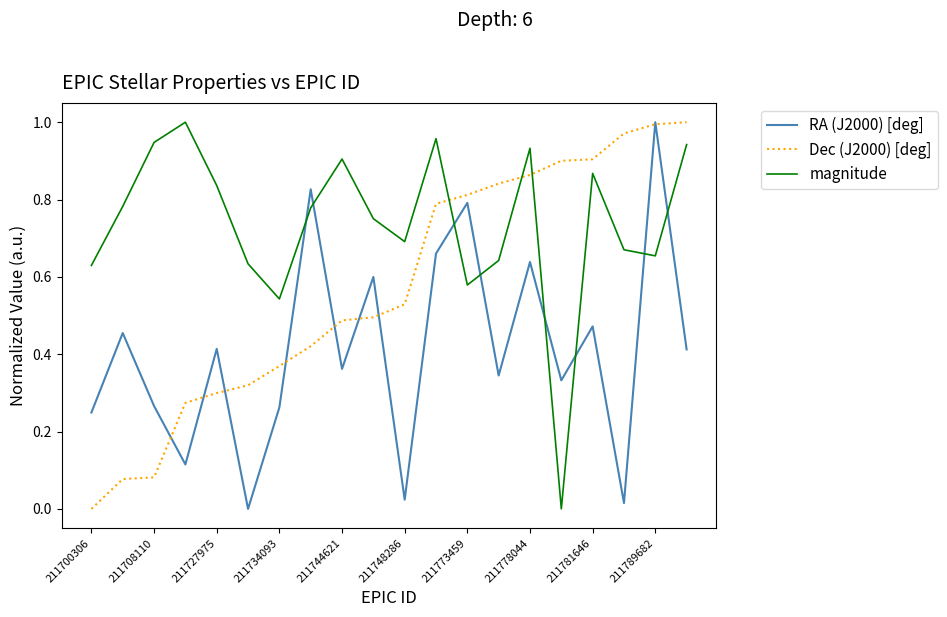

True or false: magnitude and RA (J2000) [deg] intersect in this chart.

True